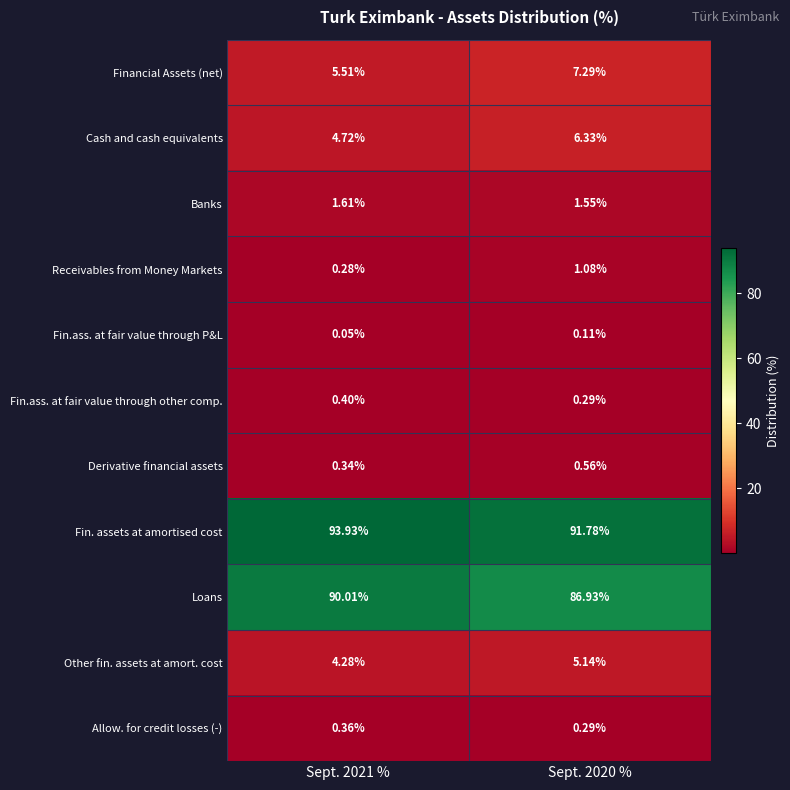

Which series has the largest total across all categories?

Fin. assets at amortised cost